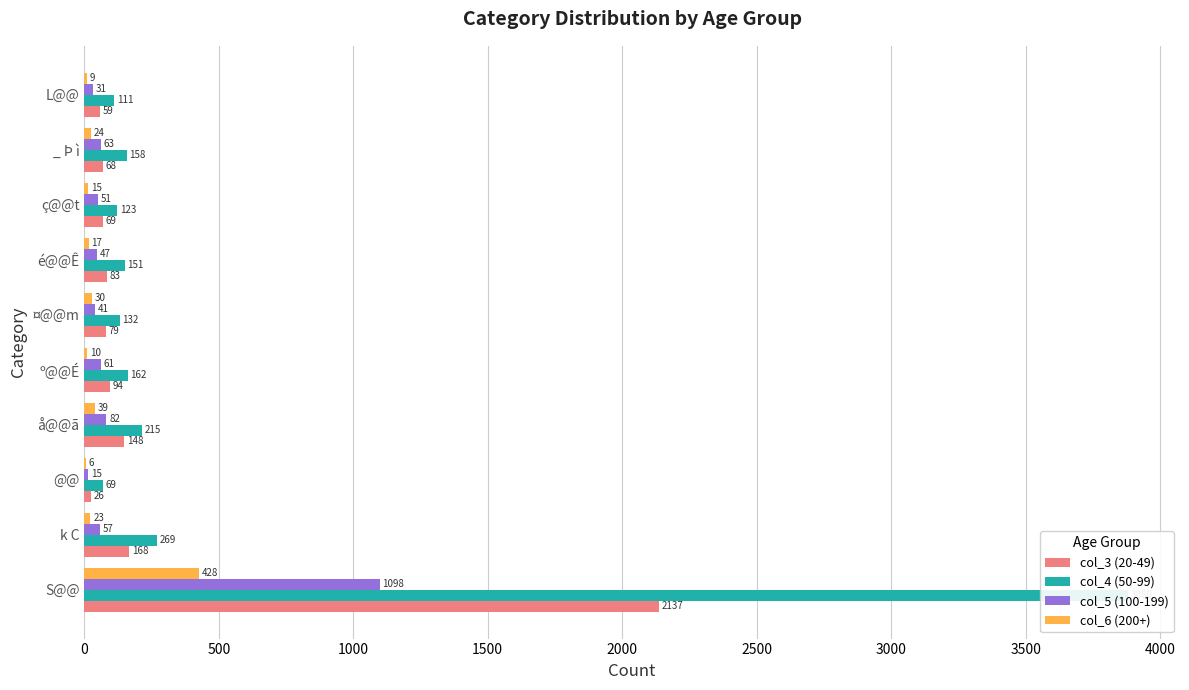

What are all the series names shown in the legend?

col_3 (20-49), col_4 (50-99), col_5 (100-199), col_6 (200+)